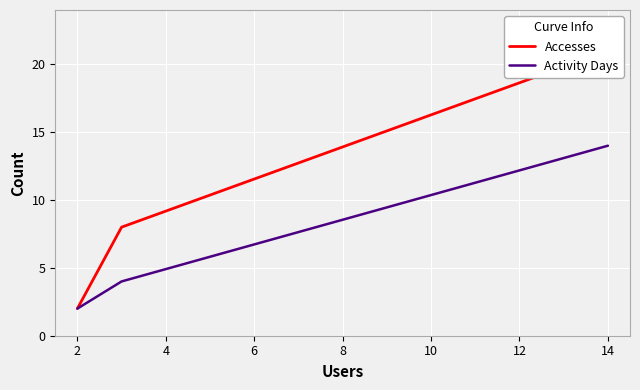

What is the minimum value for Accesses?

2